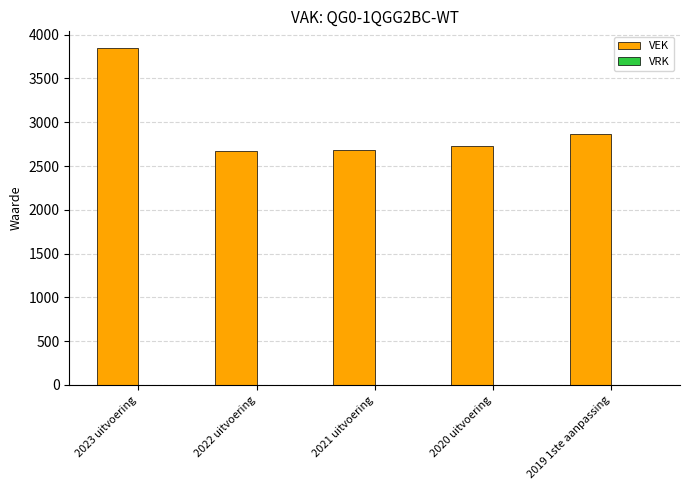

What is the ratio of the value at 2021 uitvoering to the value at 2023 uitvoering?

0.7